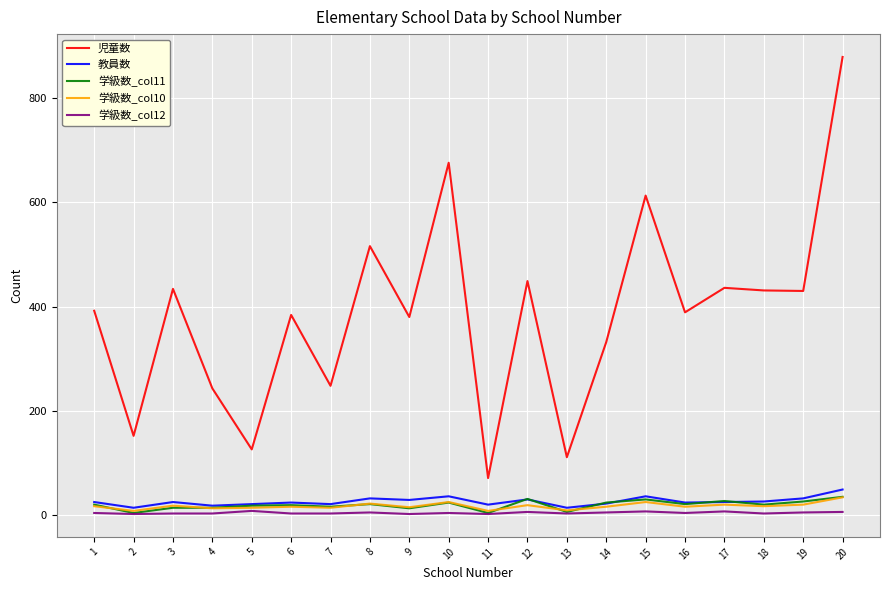

What is the maximum value for 教員数?

49